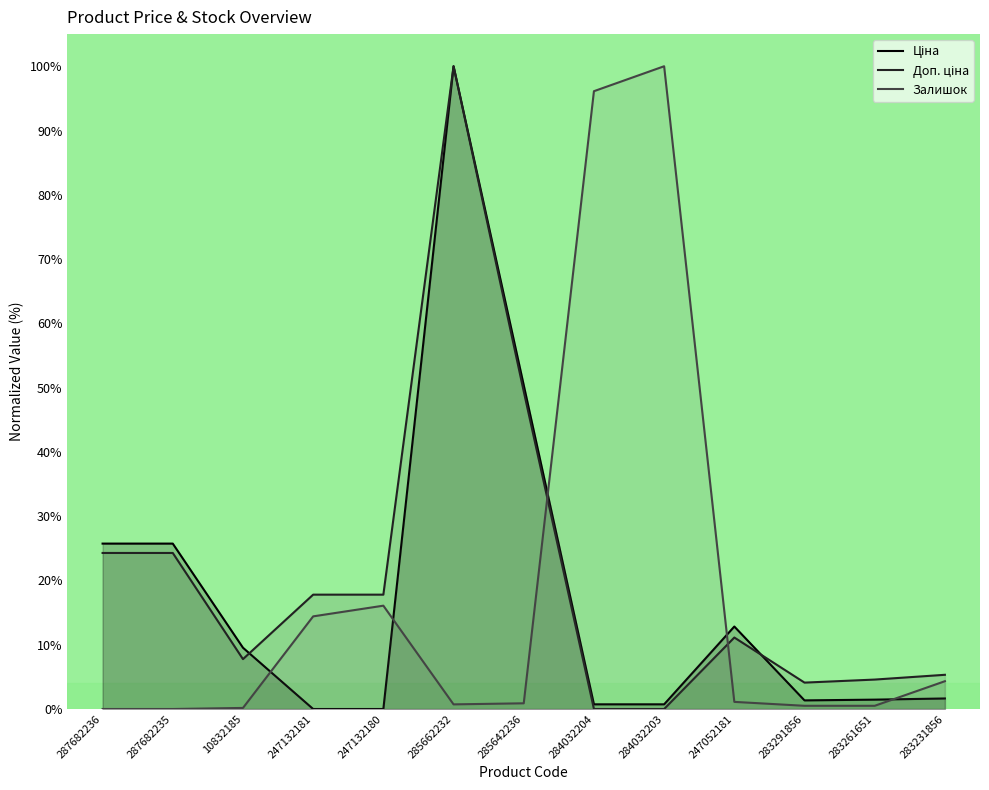

List the labels in order of Залишок value, largest first.

284032203, 284032204, 247132180, 247132181, 283231856, 247052181, 285642236, 285662232, 283291856, 283261651, 10832185, 287682236, 287682235